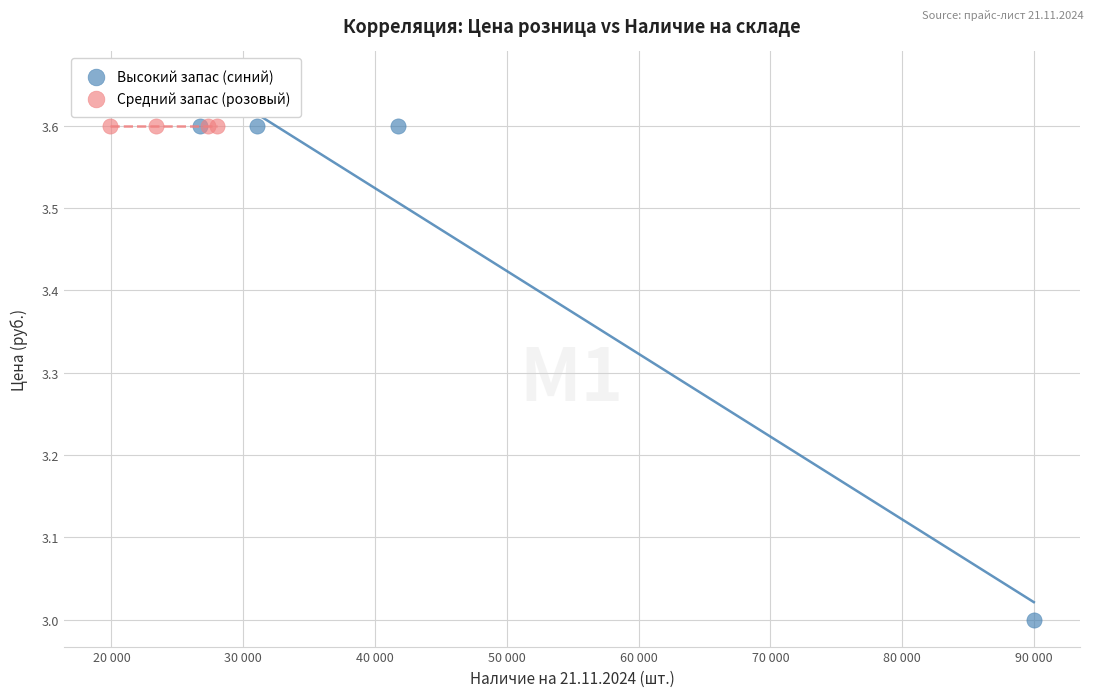

What are all the series names shown in the legend?

Высокий запас (синий), Средний запас (розовый)